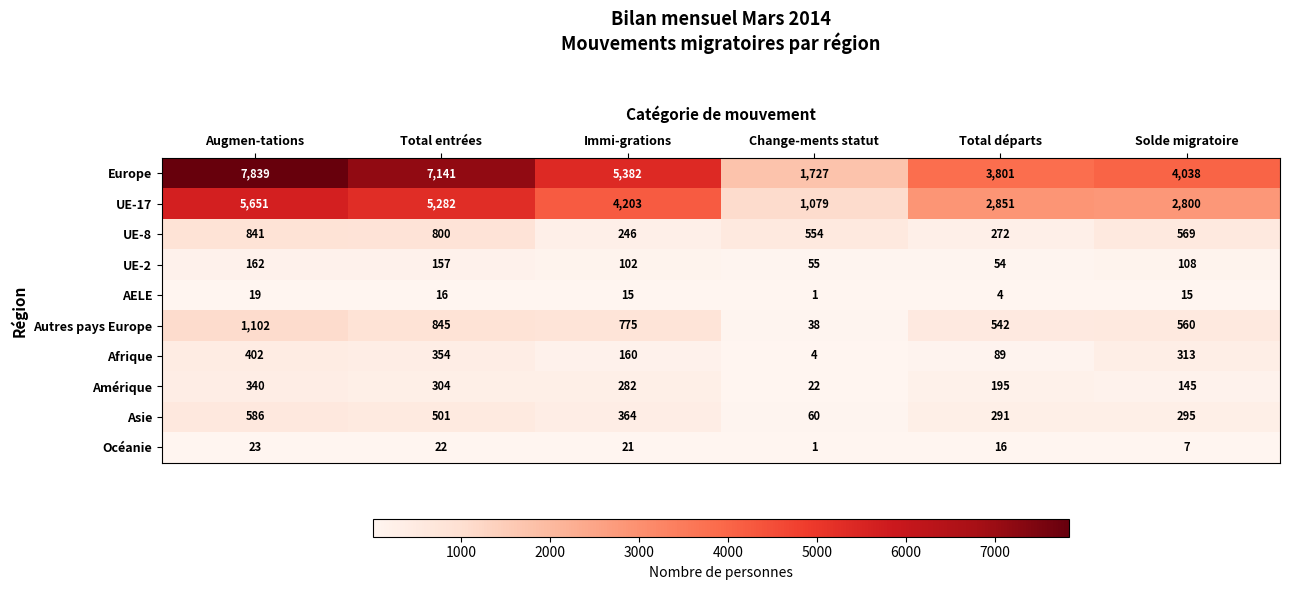

At which category does the chart reach its minimum across all series?

Change-ments statut